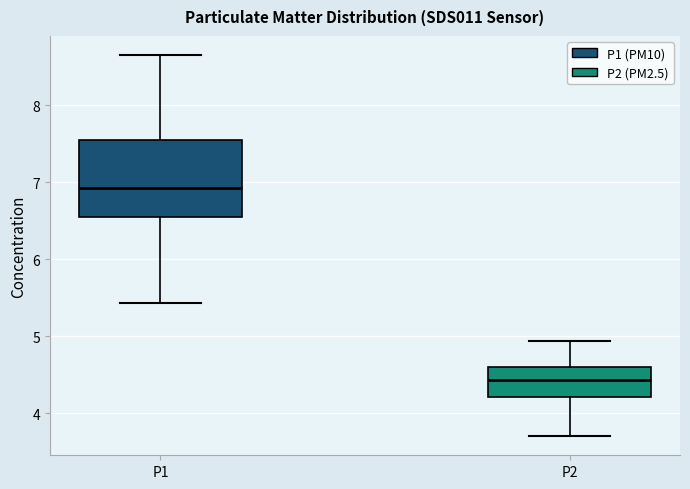

Reading left to right, read every box against the y-axis: the position of its median line, the range the box covers, and the ends of its whiskers. The values are not printed on the chart, so give them approximately, as read against the axis.

P1: median 6.9, box 6.5 to 7.6, whiskers 5.4 to 8.7
P2: median 4.4, box 4.2 to 4.6, whiskers 3.7 to 4.9